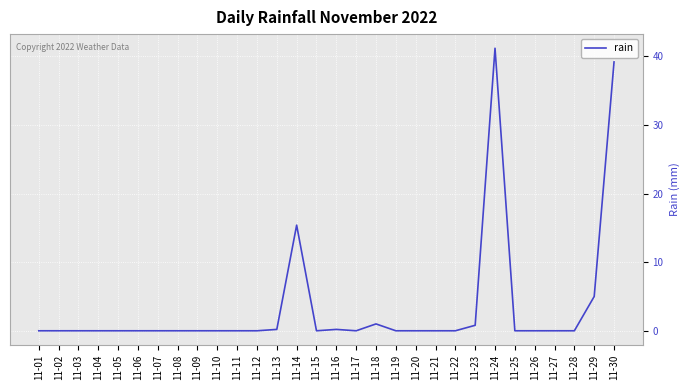

What is the sum of the values at 11-19 and 11-23?

0.8